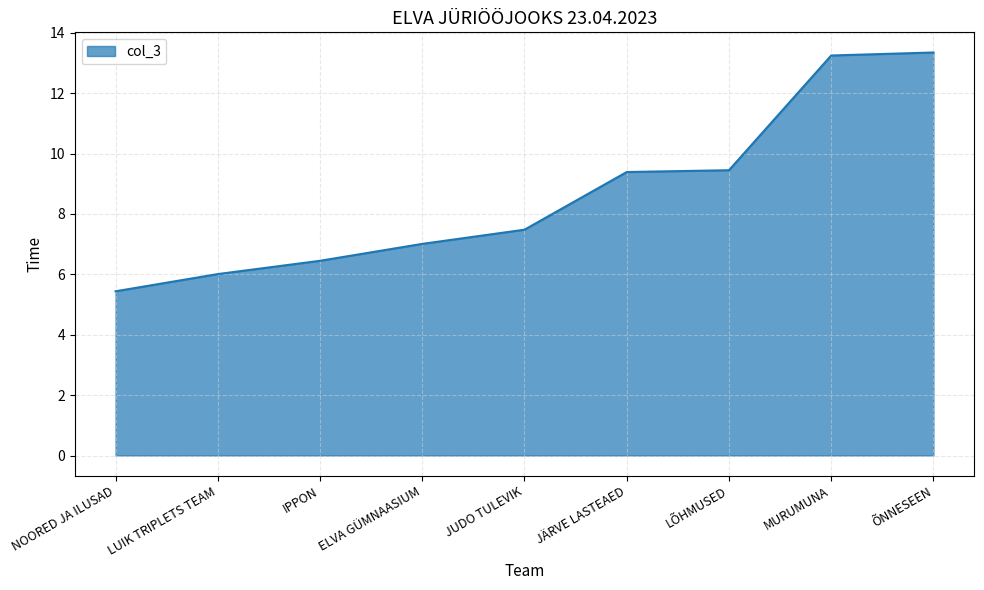

What is the difference between the maximum and second lowest values?

7.3